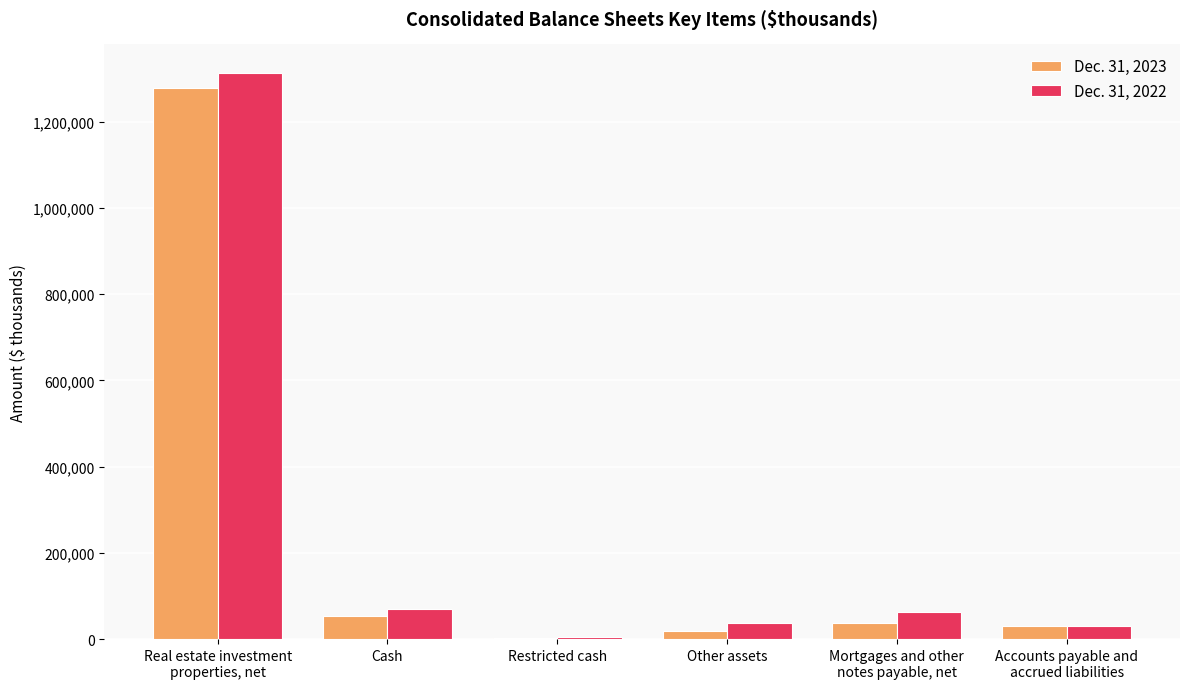

What is the difference between the Dec. 31, 2023 values at Real estate investment
properties, net and Accounts payable and
accrued liabilities?

1247815